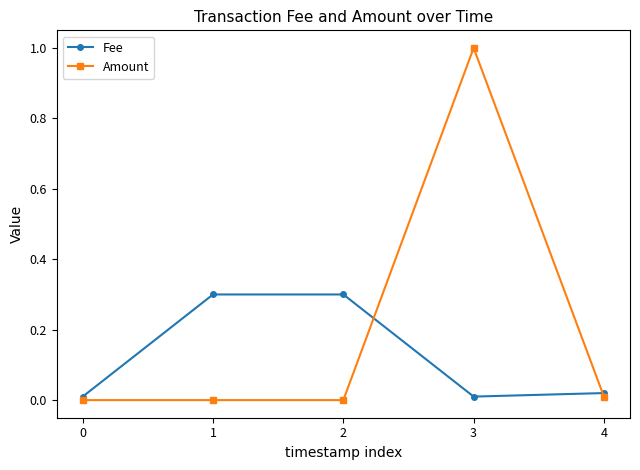

What is the sum of all Fee values?

0.6